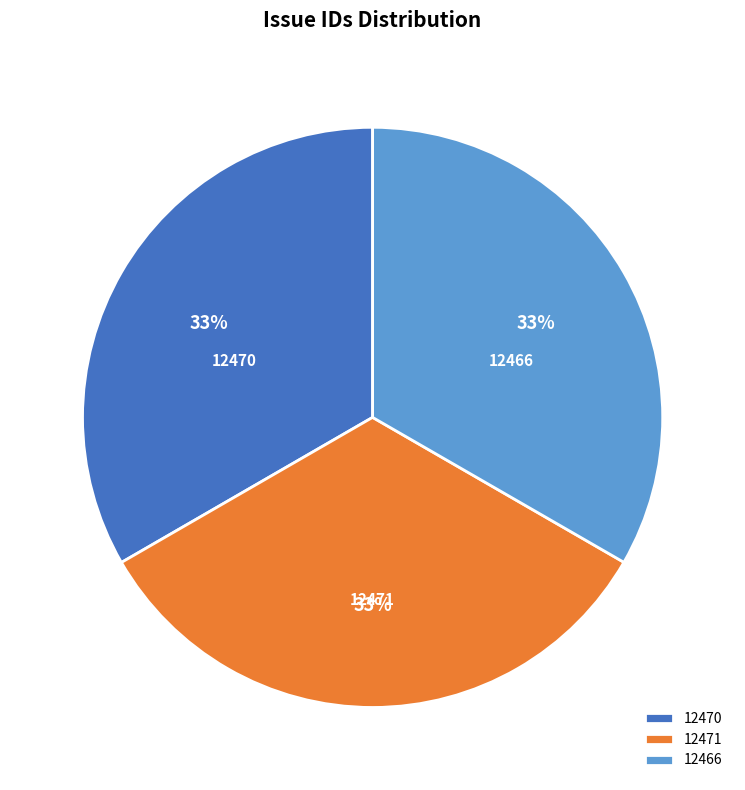

Count the number of slices in the pie.

3